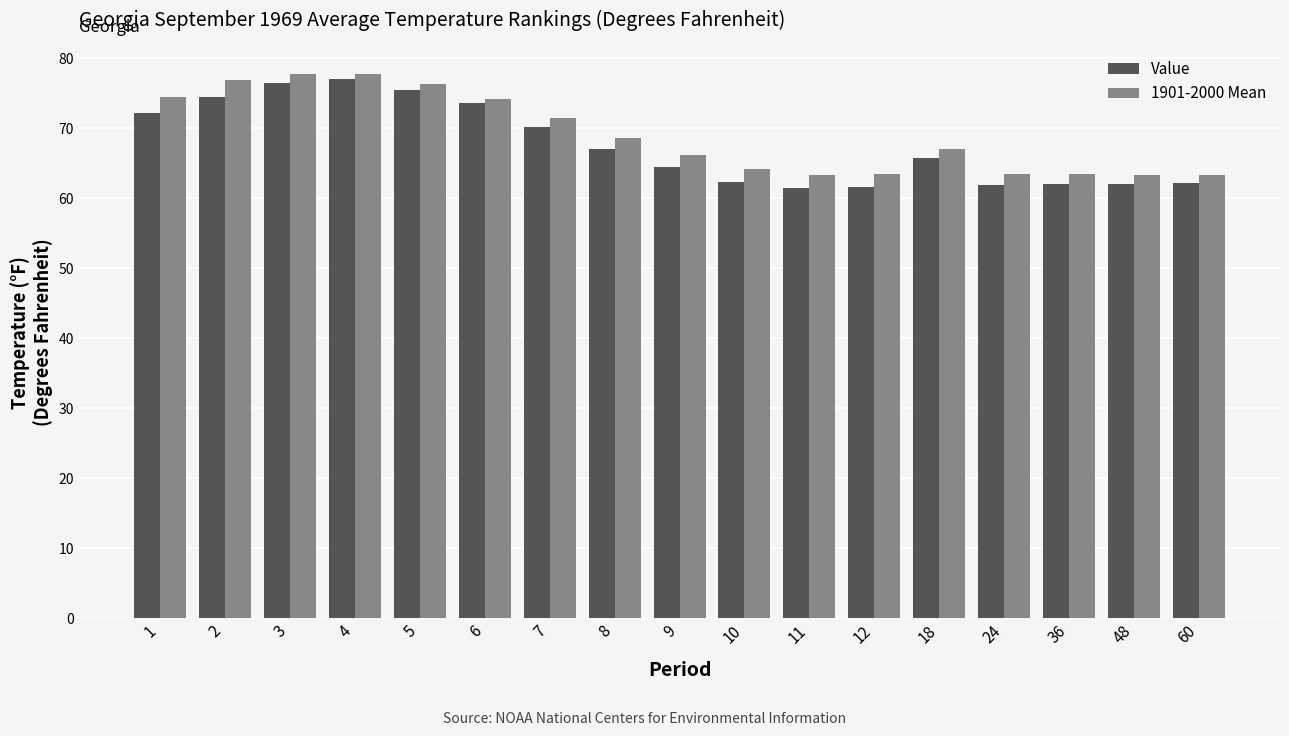

Which series has the largest range (max minus min)?

Value